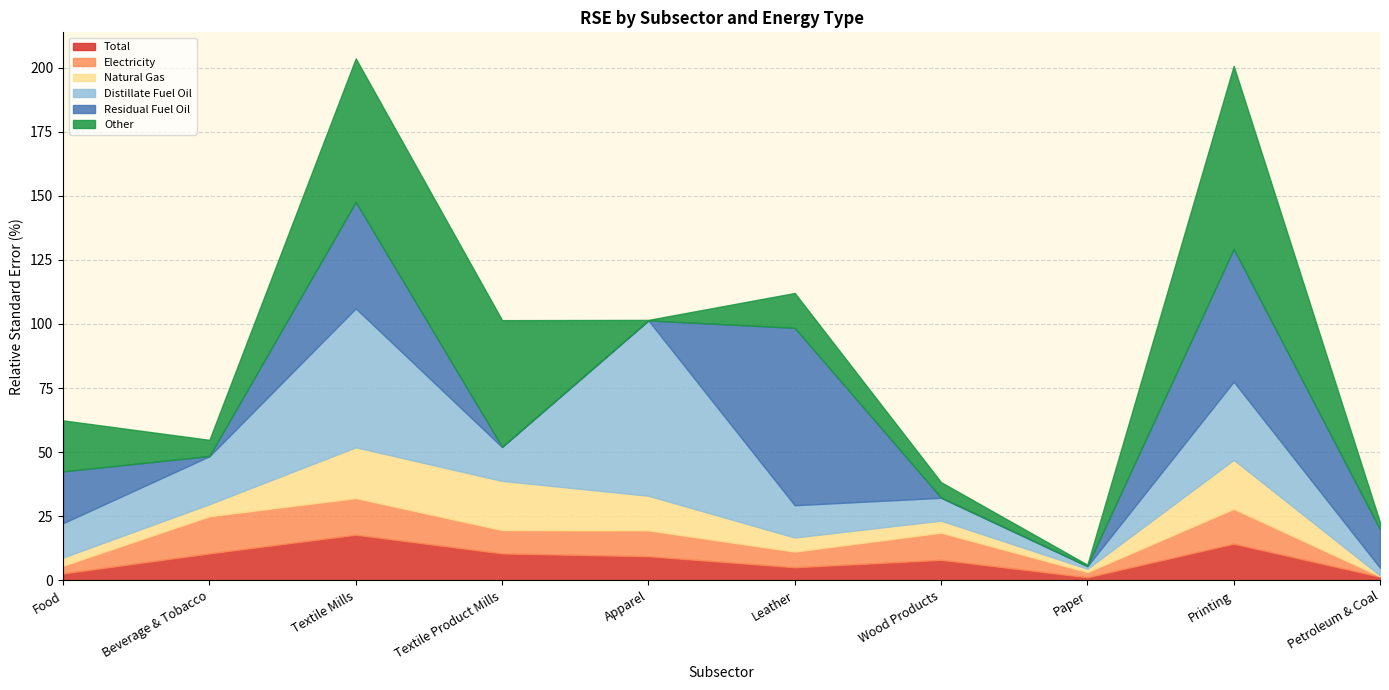

List the series in order of their peak value, highest first.

Other, Residual Fuel Oil, Distillate Fuel Oil, Natural Gas, Total, Electricity